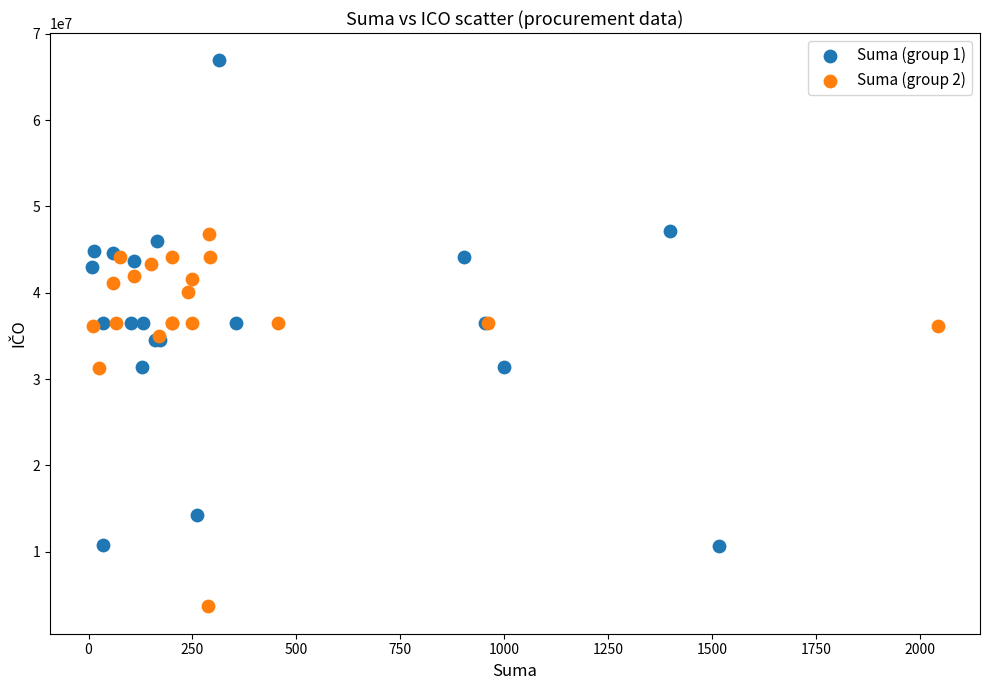

Which series contains the lowest Y value?

Suma (group 2)